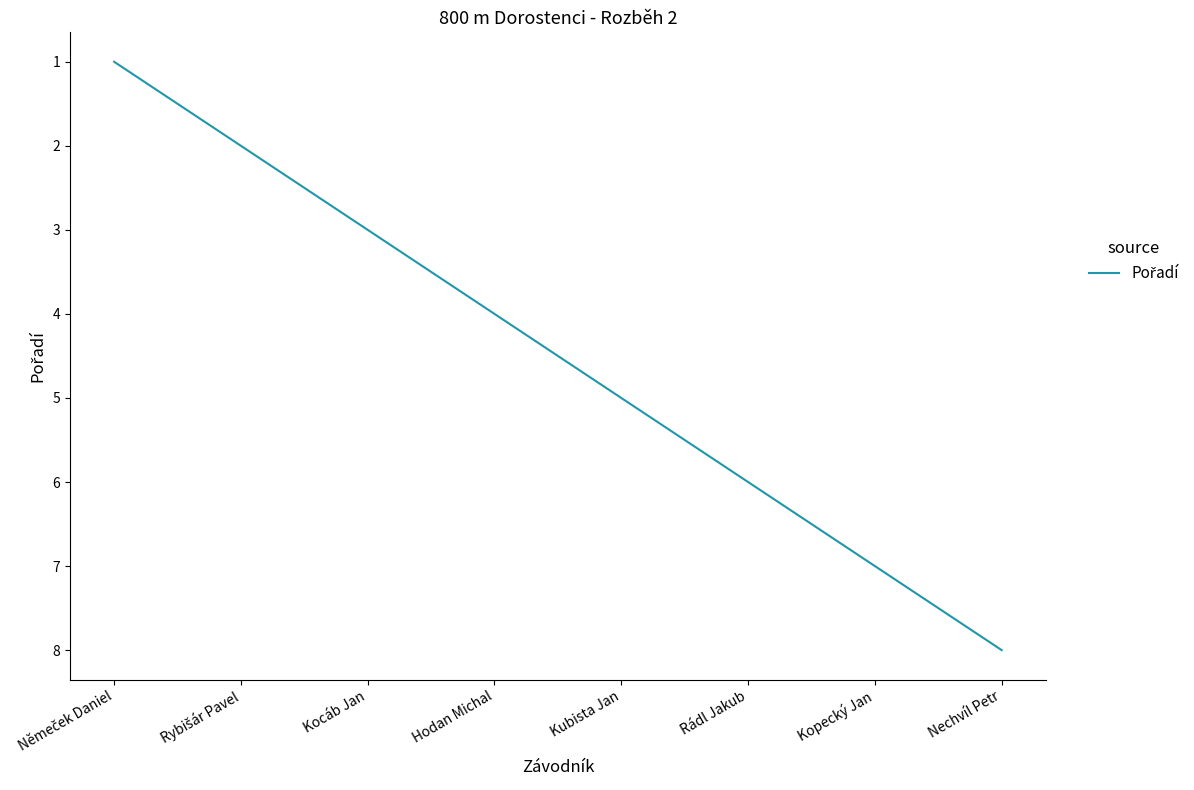

What position from the right is Kubista Jan?

4